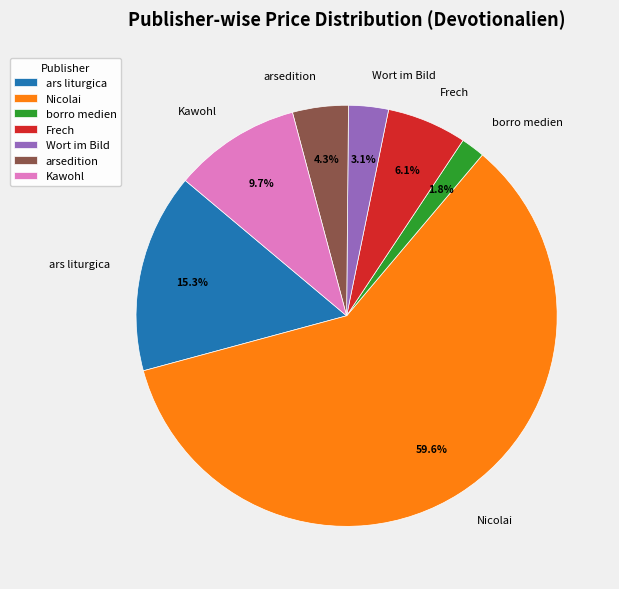

True or false: ars liturgica accounts for 9% of the total.

False